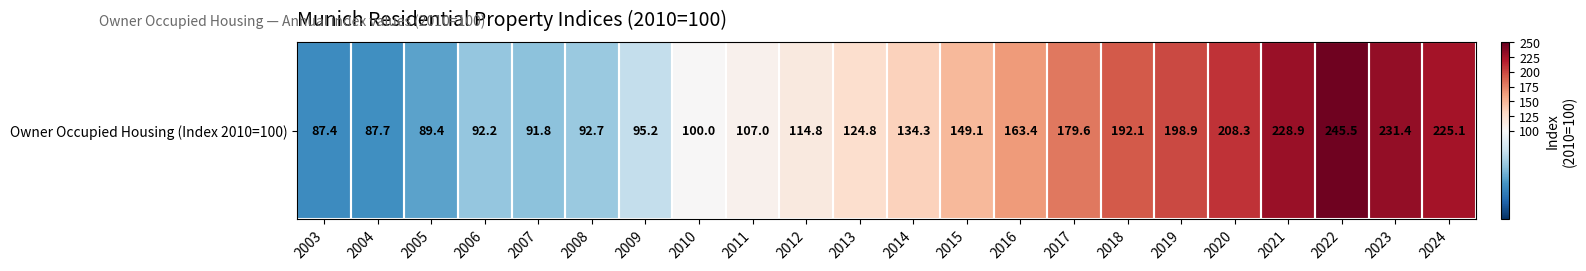

Between 2004 and 2008, which is larger?

2008